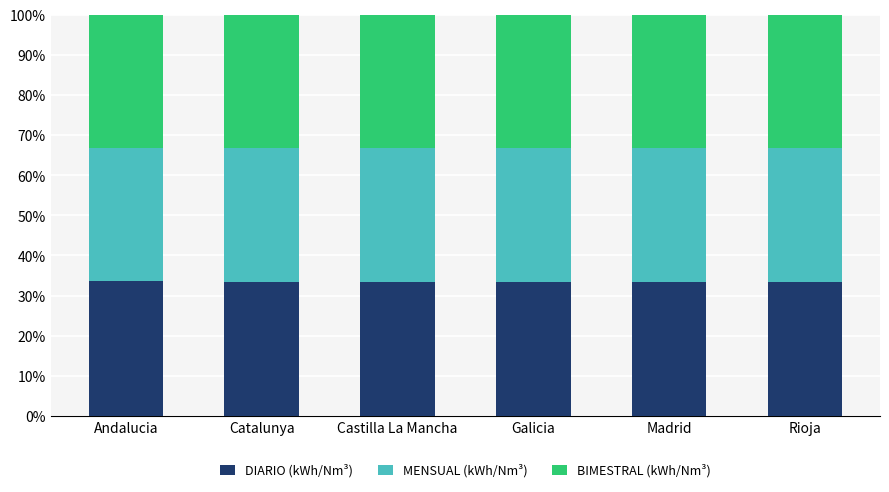

Read the DIARIO (kWh/Nm³) value at Catalunya.

33.3